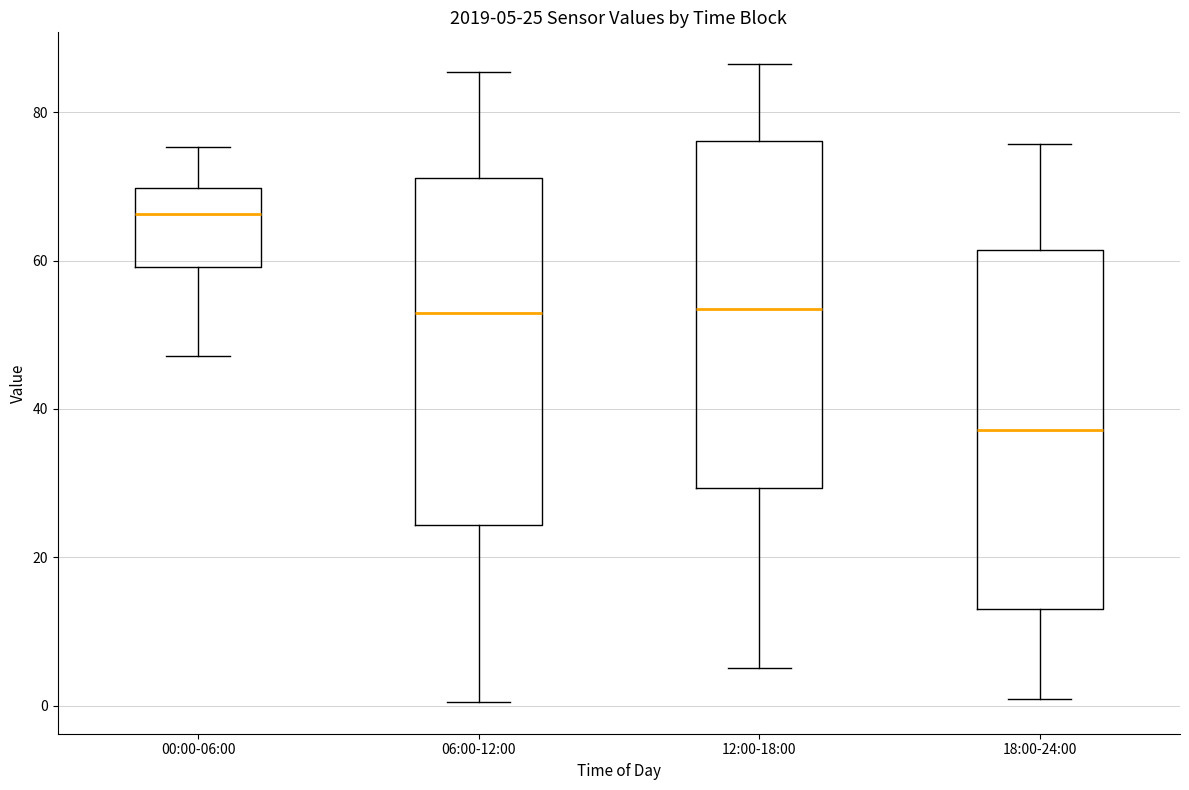

Which box has the highest median line?

00:00-06:00